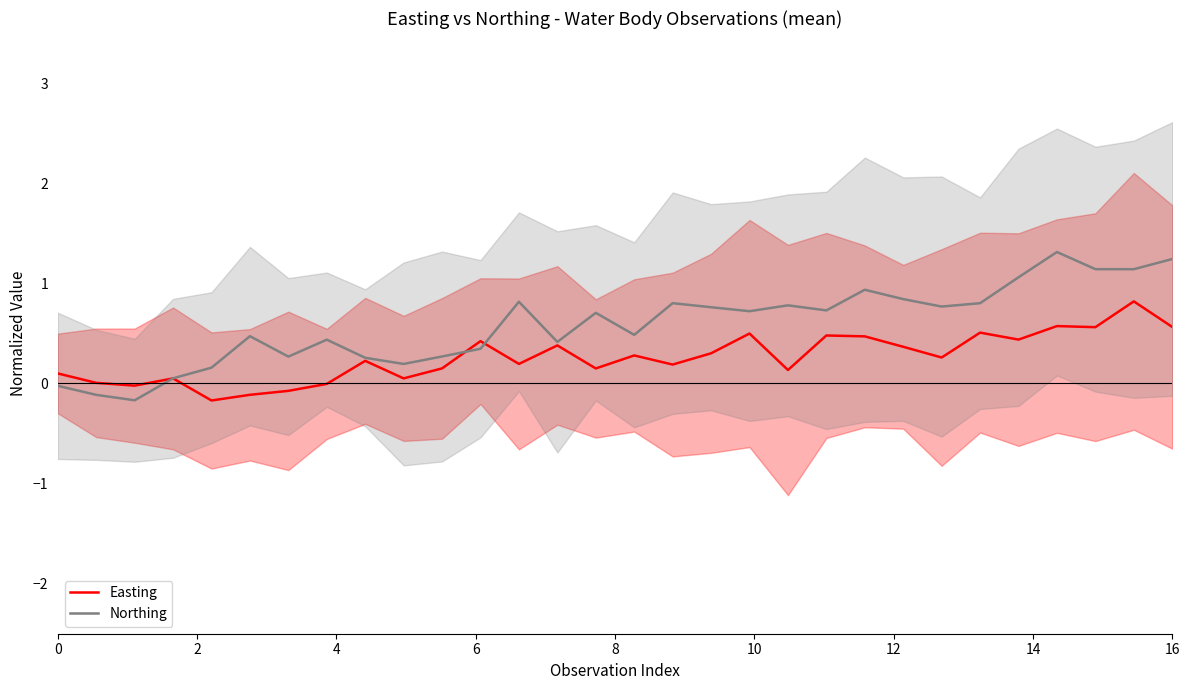

Reading right to left, what are all the values shown in this chart?

Easting: 0.6	0.8	0.6	0.6	0.4	0.5	0.3	0.4	0.5	0.5	0.1	0.5	0.3	0.2	0.3	0.1	0.4	0.2	0.4	0.2	0.1	0.2	-0.0	-0.1	-0.1	-0.2	0.1	-0.0	0.0	0.1
Northing: 1.2	1.1	1.1	1.3	1.1	0.8	0.8	0.8	0.9	0.7	0.8	0.7	0.8	0.8	0.5	0.7	0.4	0.8	0.3	0.3	0.2	0.3	0.4	0.3	0.5	0.2	0.1	-0.2	-0.1	-0.0